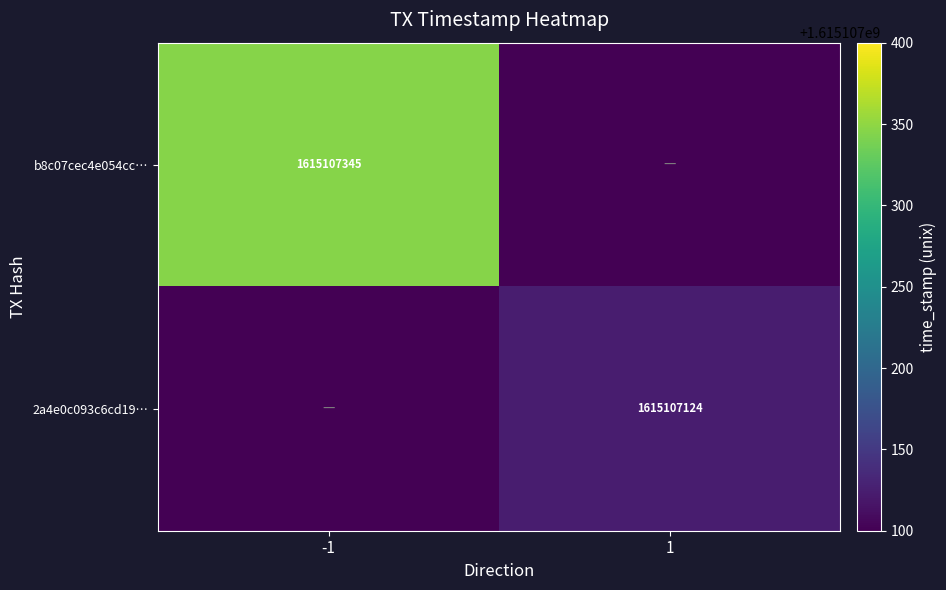

Is it true that b8c07cec4e054cc… equals 2569208606 at -1?

False